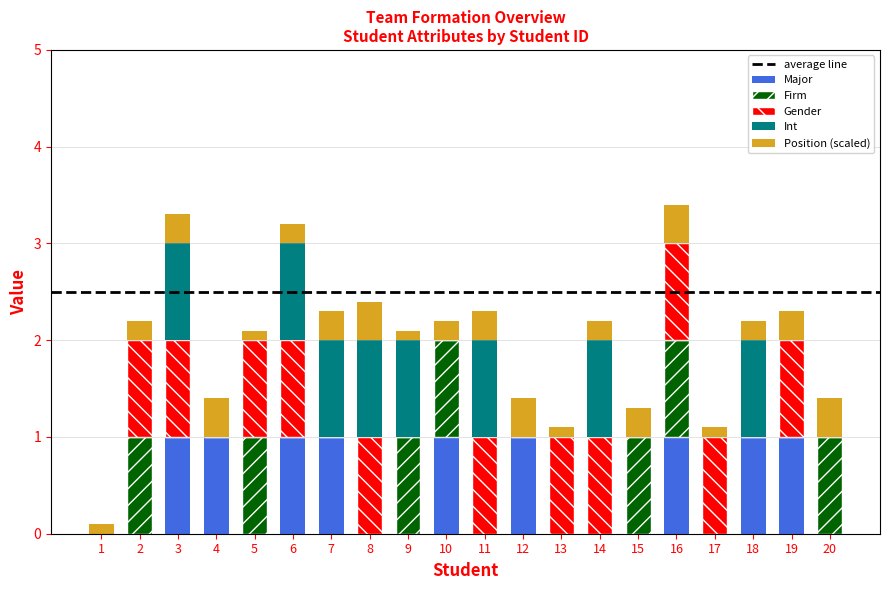

What is the total value across all series at 20?

1.4